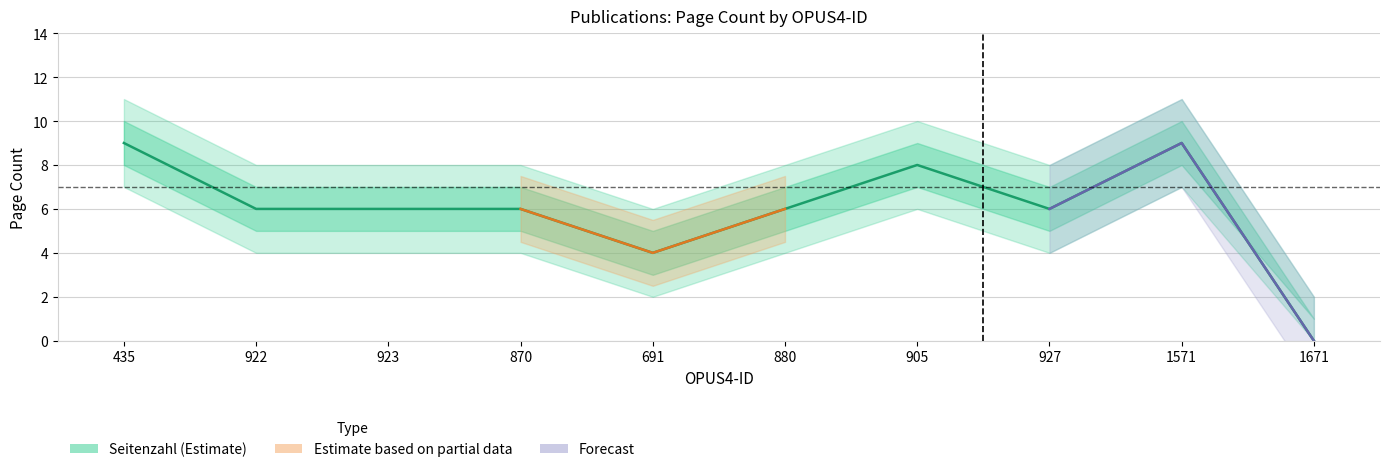

What position from the left is 922?

2